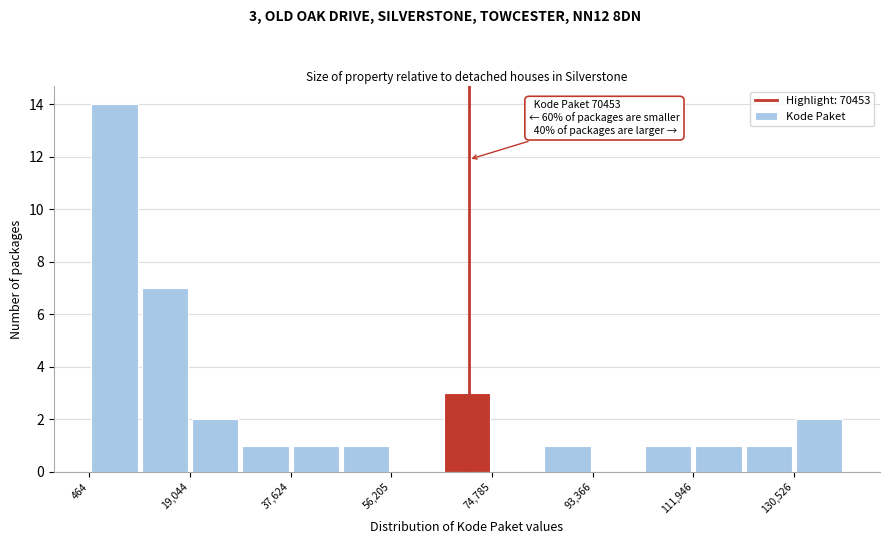

Which range on the x-axis has the tallest bar?

0 to 10000